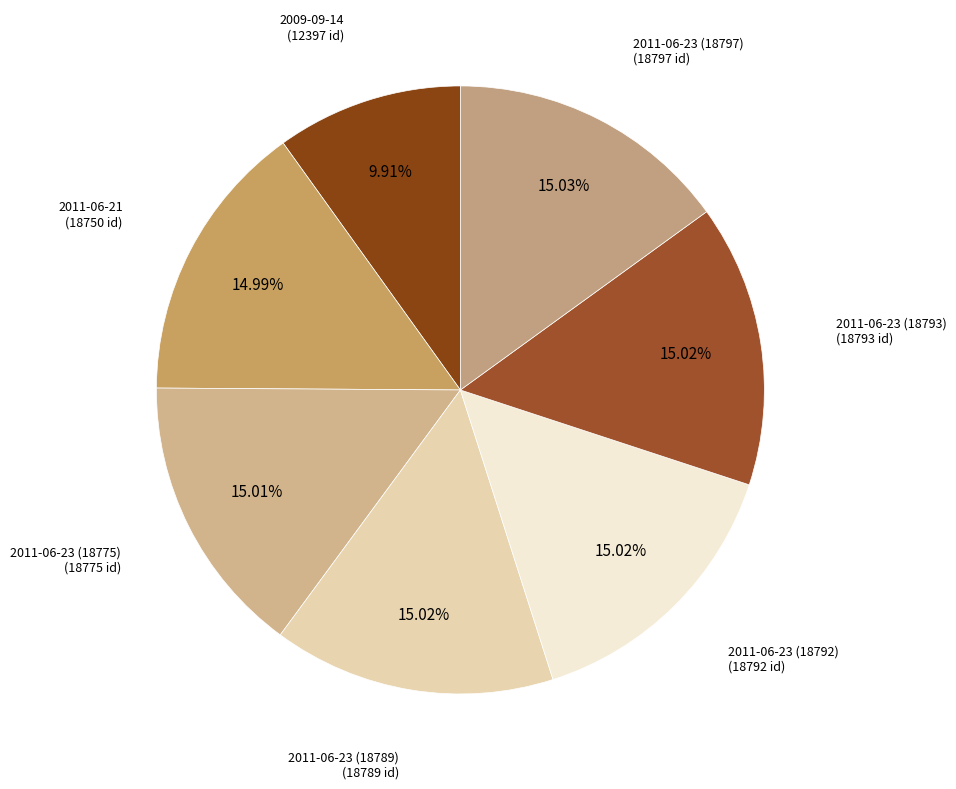

Does any single category account for the majority?

No